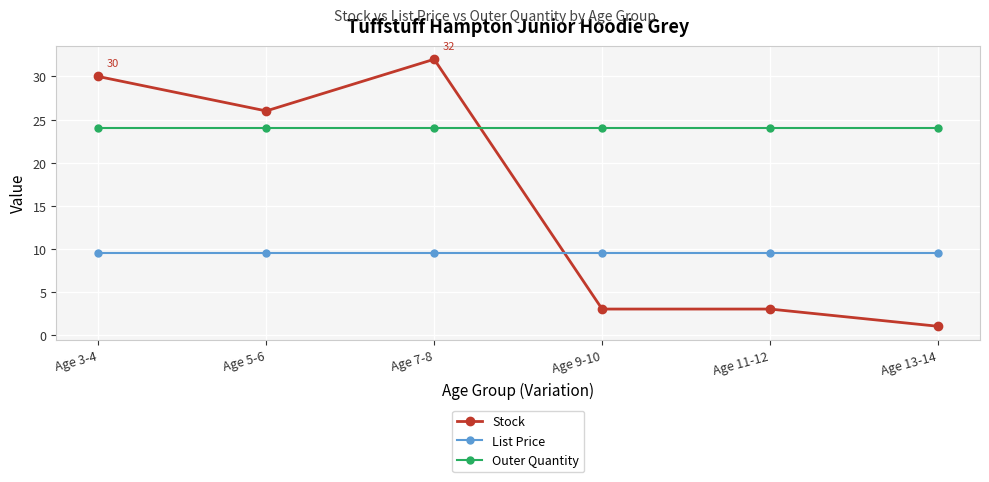

What is the total value across all series at Age 3-4?

63.5